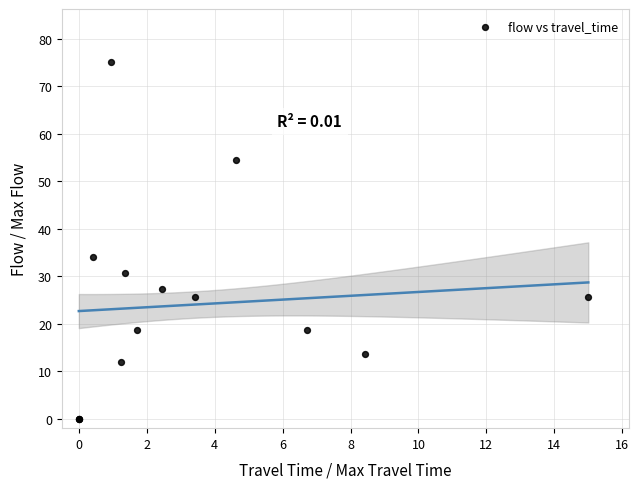

What Y value in the scatter plot is closest to 37?

34.1